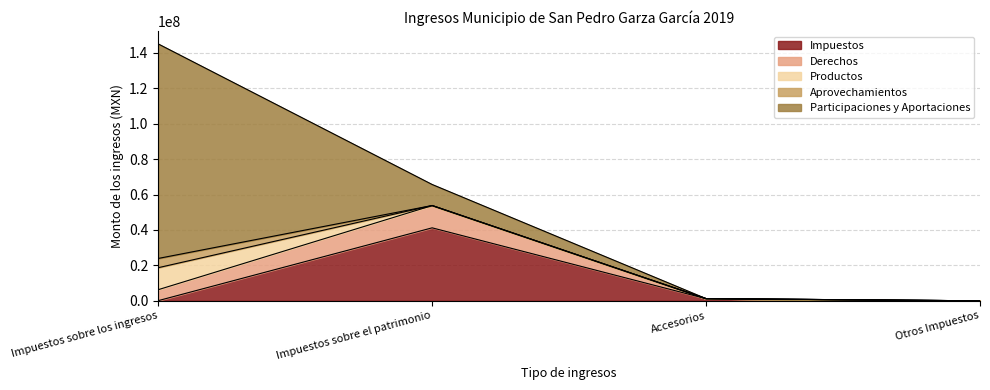

At which label is Impuestos closest to 20611383?

Accesorios